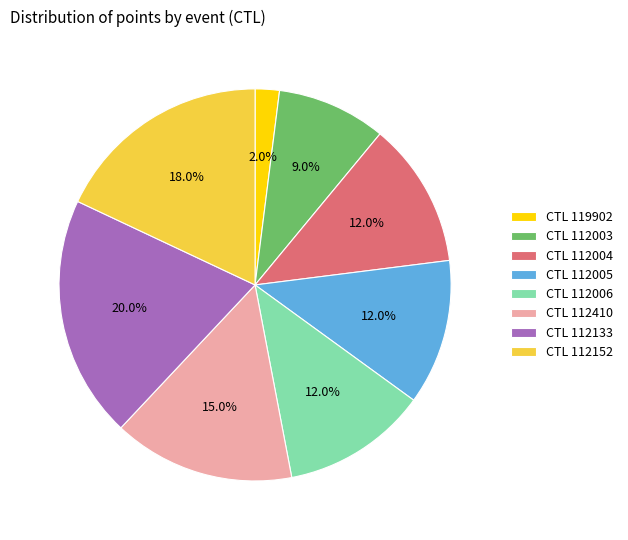

Is there a majority slice in this chart?

No